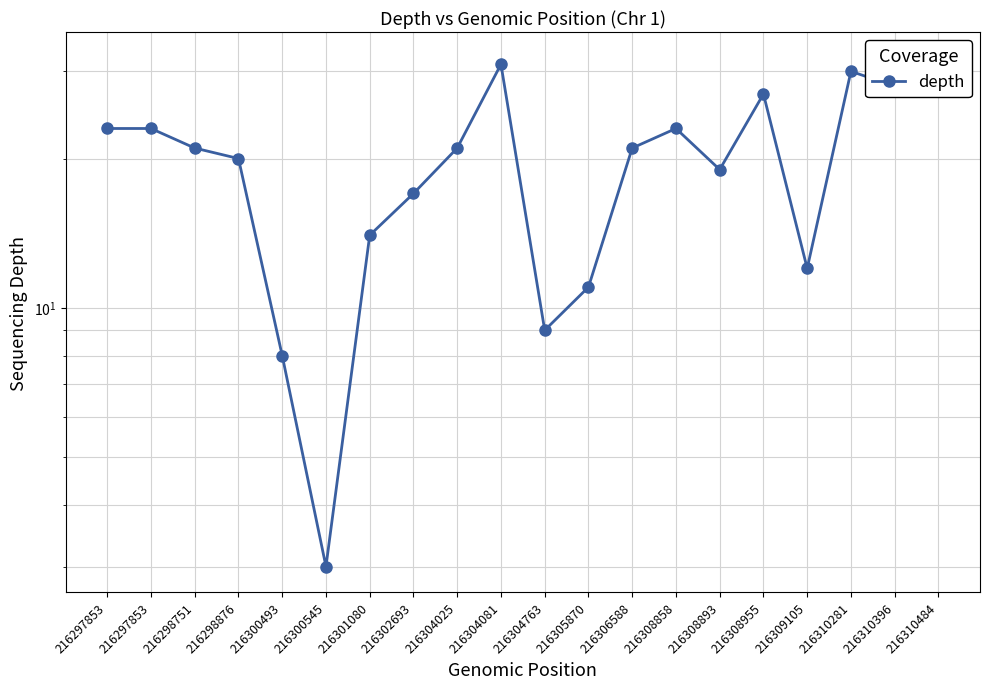

Where is the data nearest to the value 17?

216302693